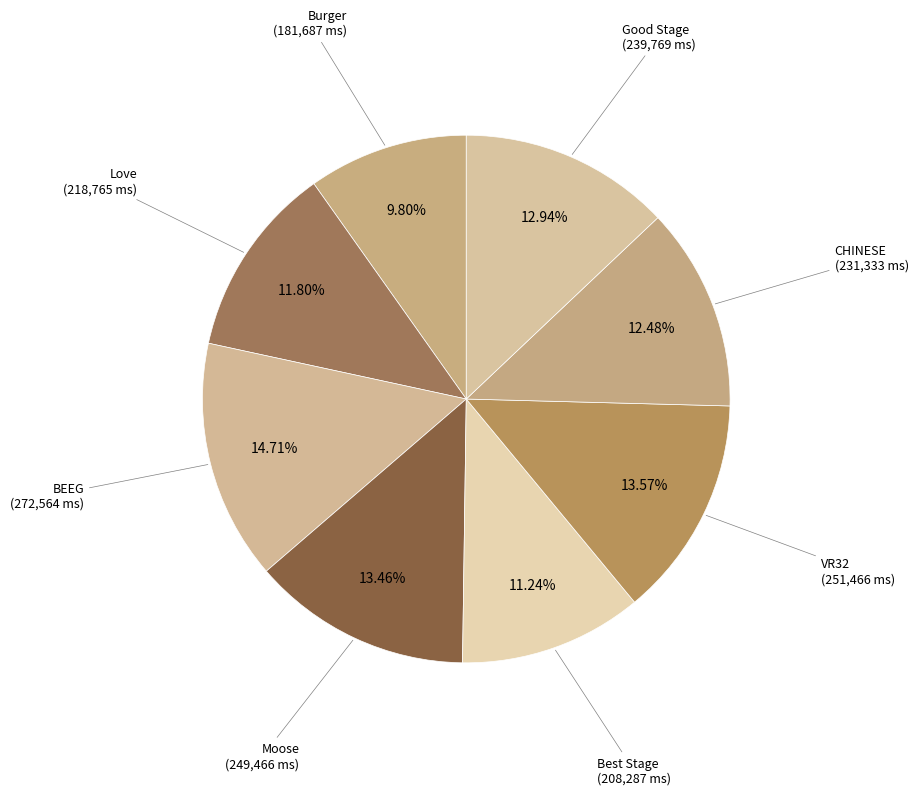

Does any single category account for the majority?

No